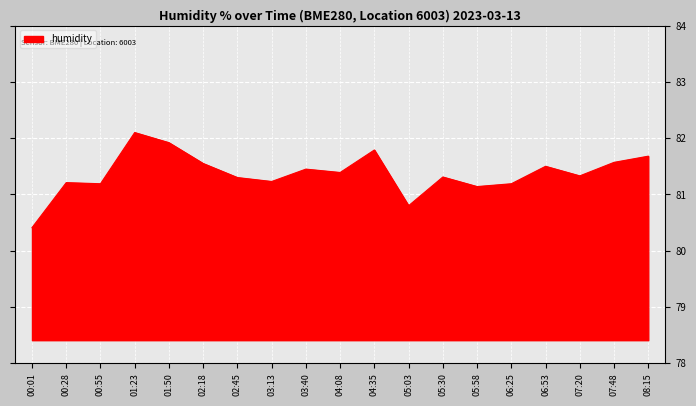

Approximately how many times larger is the value at 05:58 compared to 04:35?

1.0